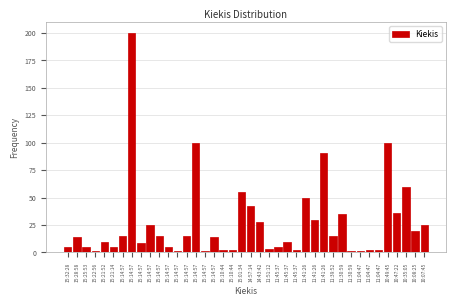

Count the number of data series in this chart.

1